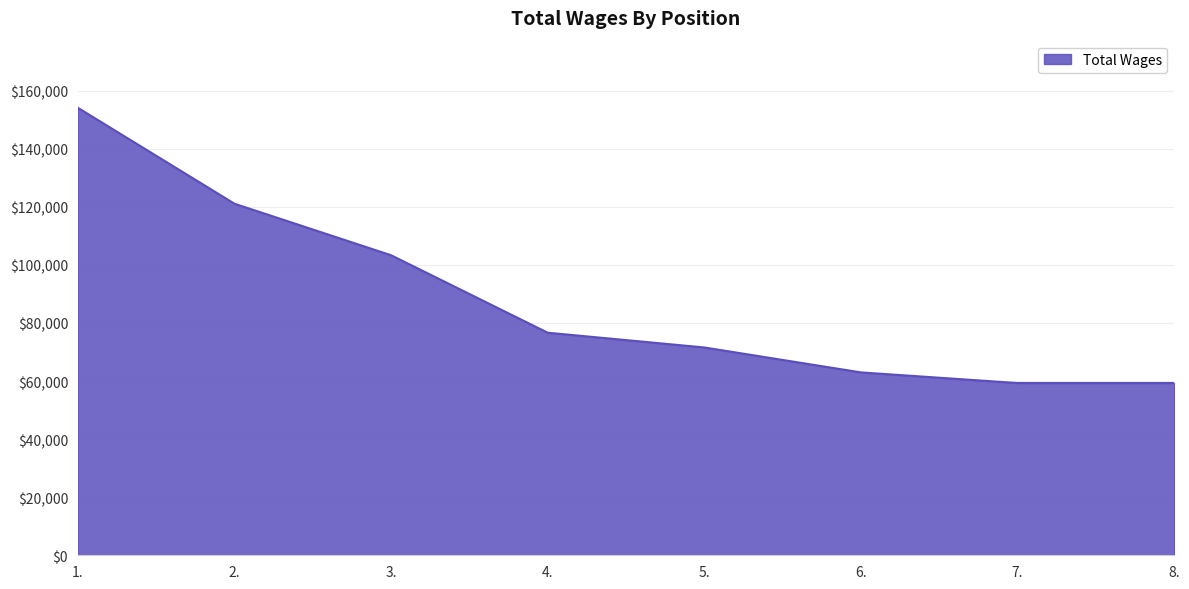

What is the smallest value displayed?

59312